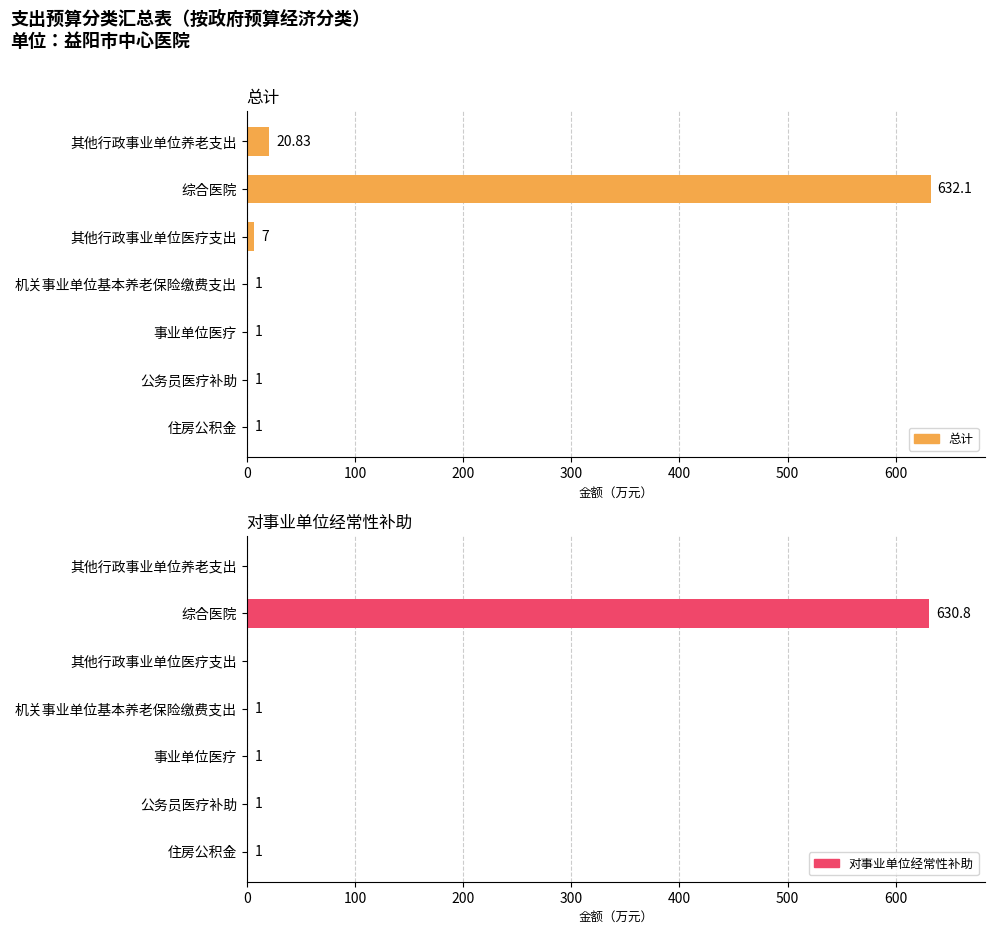

What is the value of the 总计 bar at the 1st from the left?

20.8